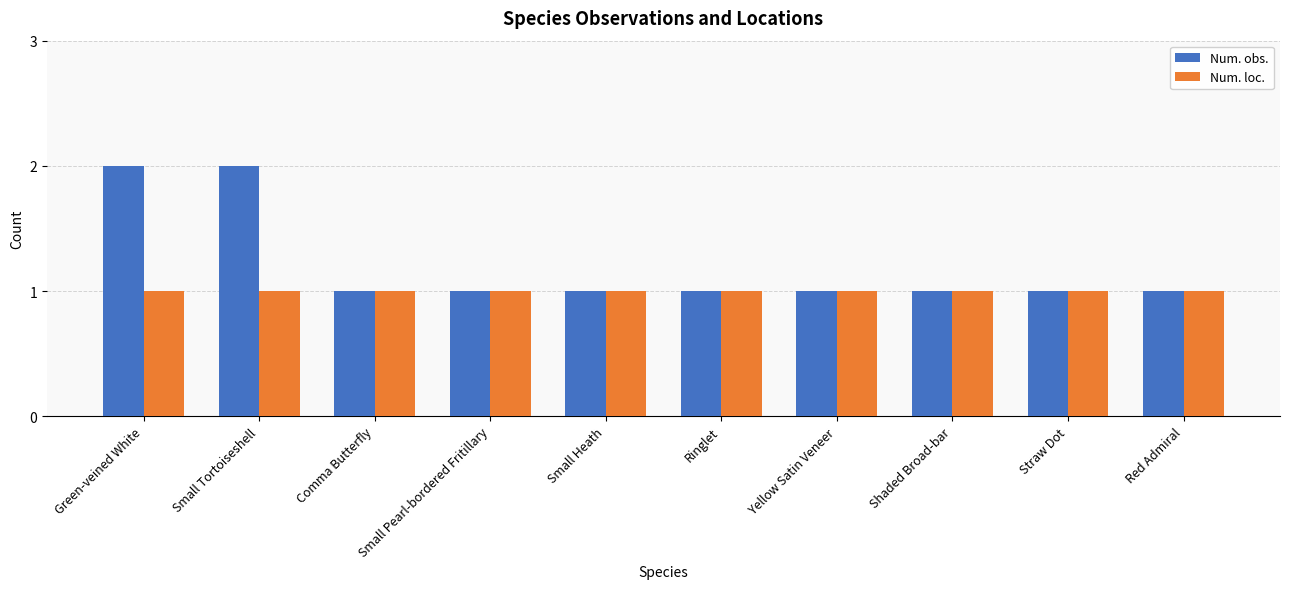

Reading right to left, extract all data points from this chart.

Num. obs.: Red Admiral=1	Straw Dot=1	Shaded Broad-bar=1	Yellow Satin Veneer=1	Ringlet=1	Small Heath=1	Small Pearl-bordered Fritillary=1	Comma Butterfly=1	Small Tortoiseshell=2	Green-veined White=2
Num. loc.: Red Admiral=1	Straw Dot=1	Shaded Broad-bar=1	Yellow Satin Veneer=1	Ringlet=1	Small Heath=1	Small Pearl-bordered Fritillary=1	Comma Butterfly=1	Small Tortoiseshell=1	Green-veined White=1